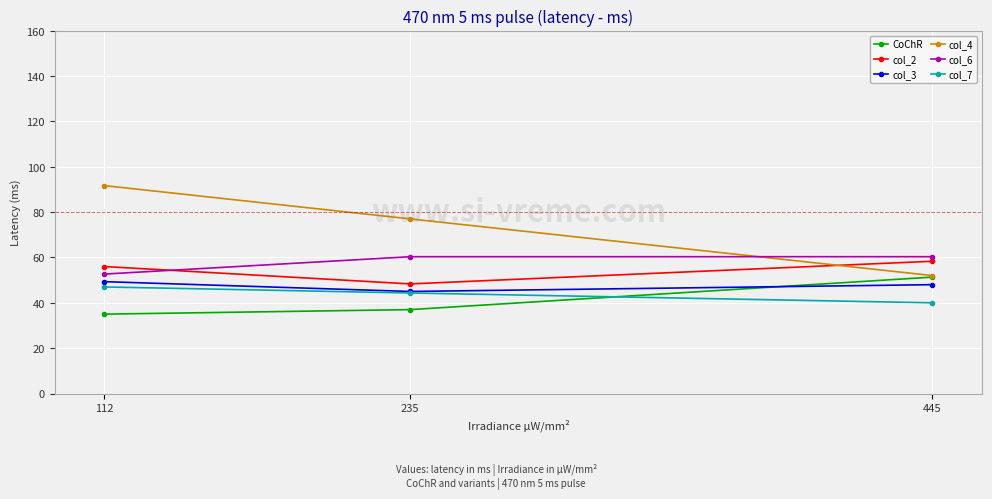

Between 112 and 445, which series saw the biggest shift?

col_4